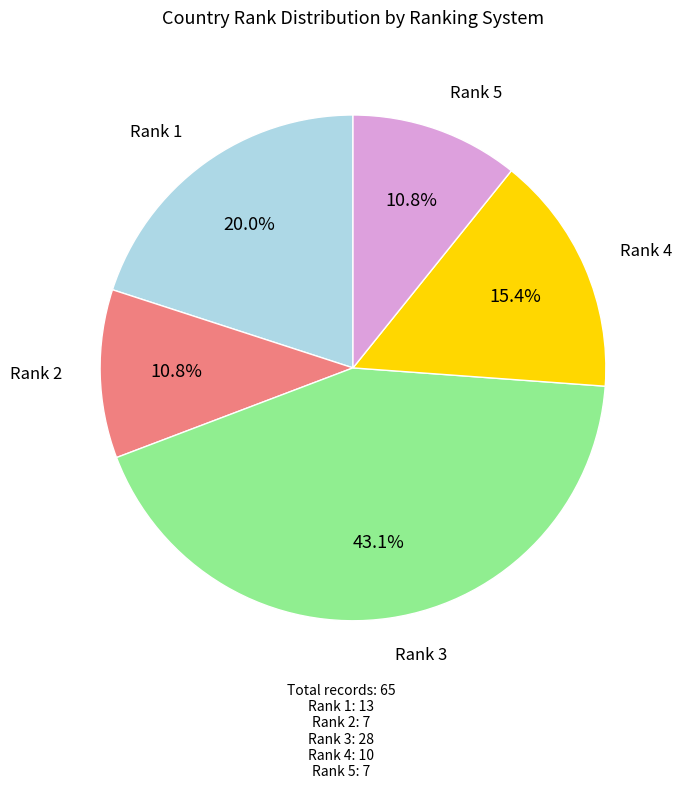

Is there a majority slice in this chart?

No